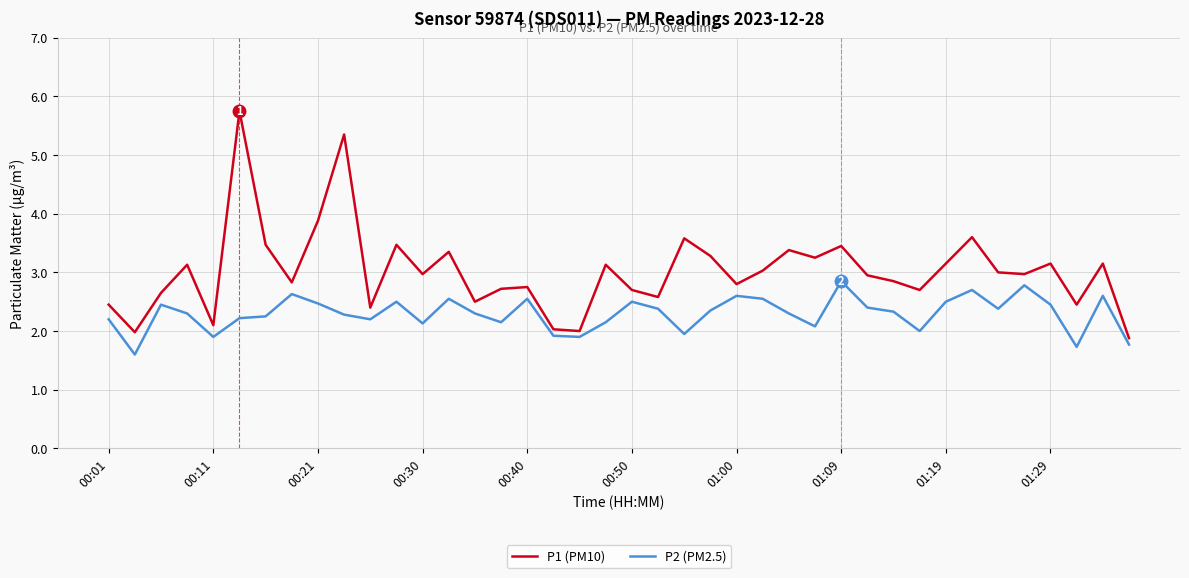

Which series has the largest total across all categories?

P1 (PM10)